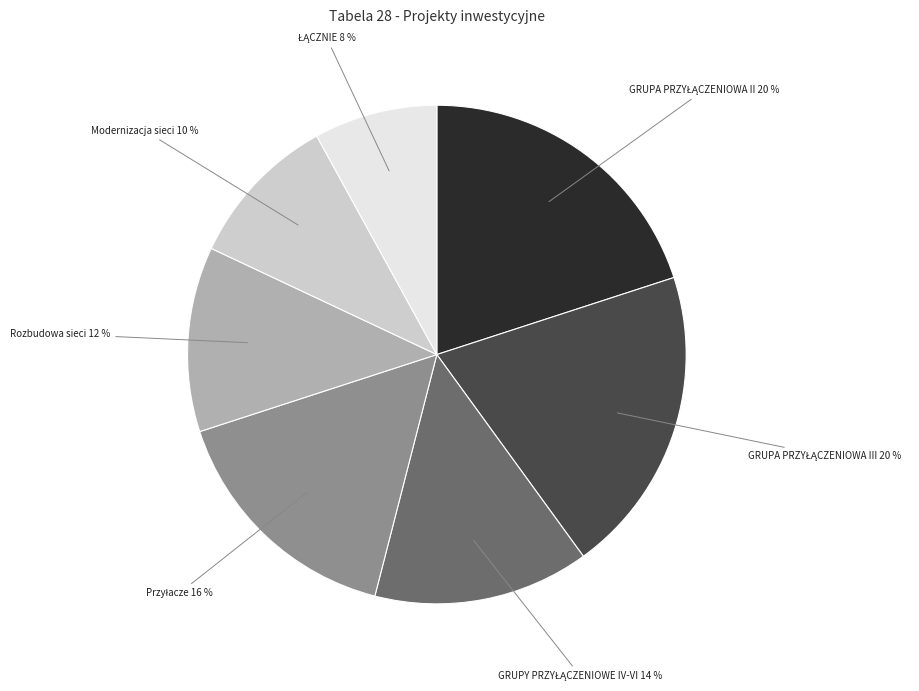

To the nearest percent, what is the average slice percentage?

14%